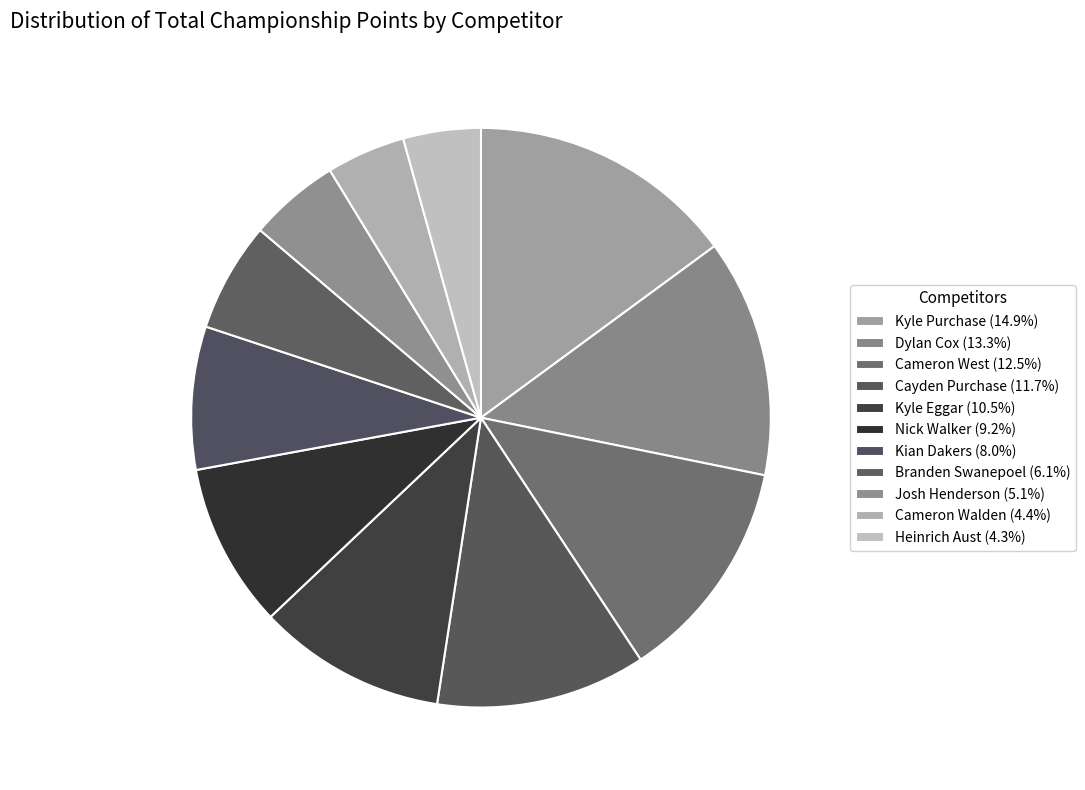

Is it true that Josh Henderson is 5% of the pie?

True